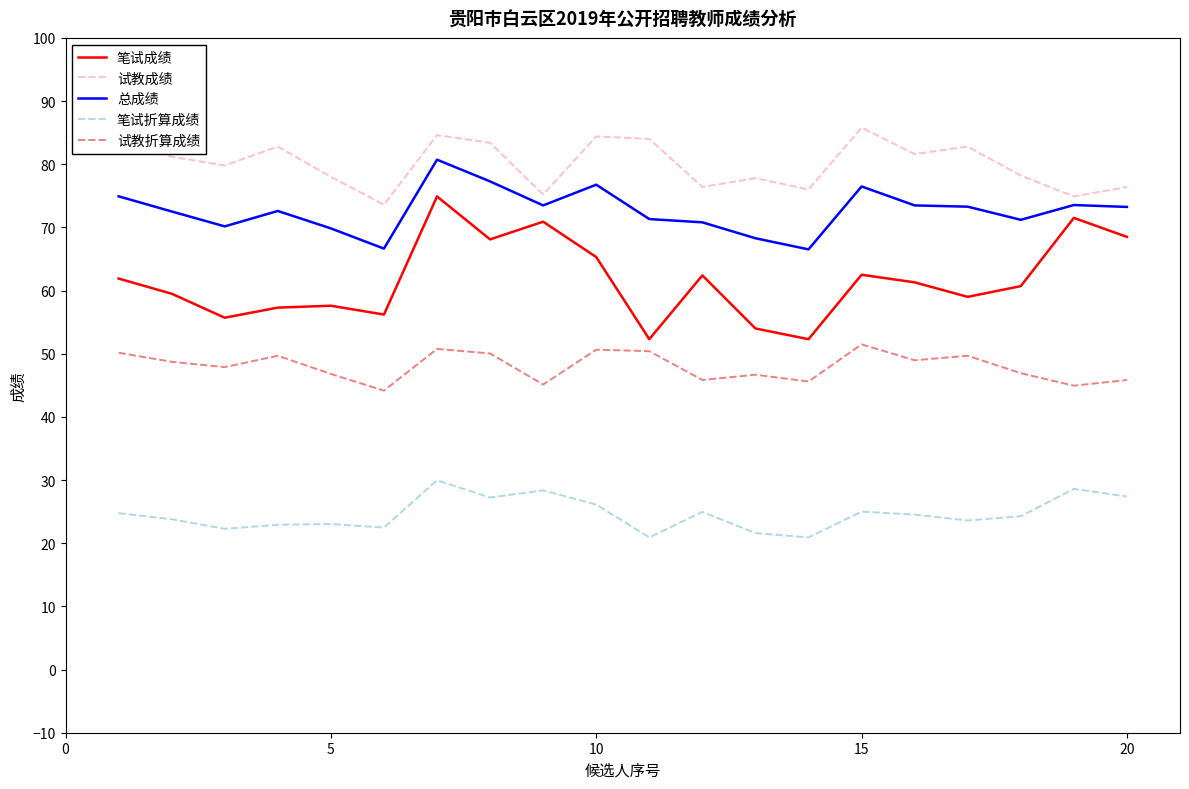

Rank the series by their maximum value, from lowest to highest.

笔试折算成绩, 试教折算成绩, 笔试成绩, 总成绩, 试教成绩